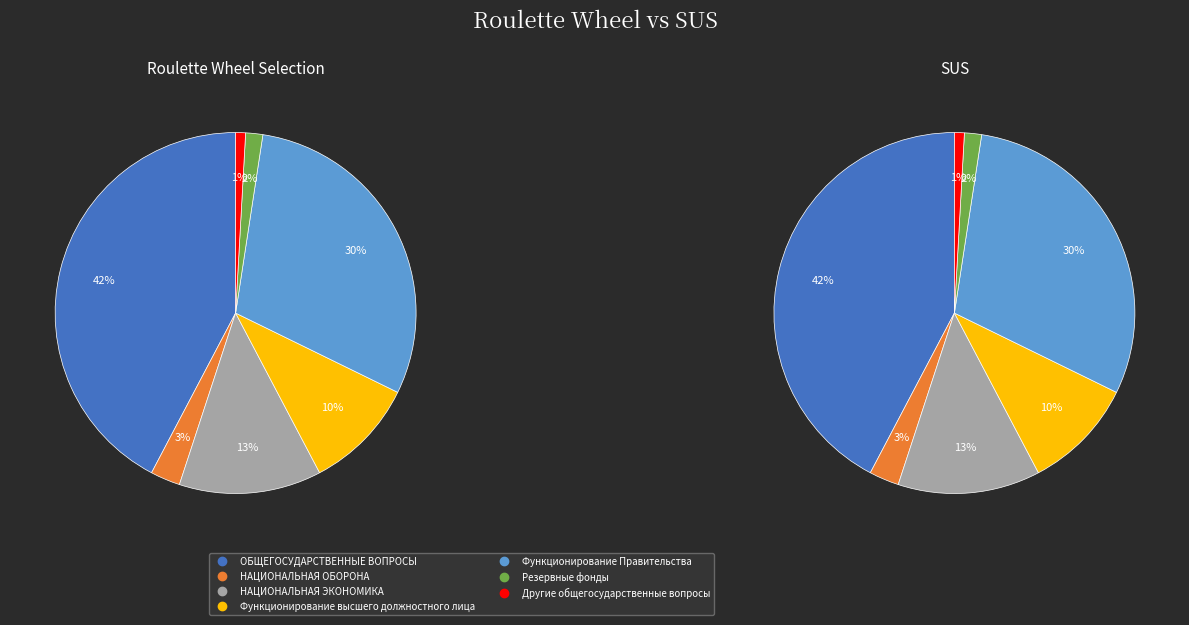

The ОБЩЕГОСУДАРСТВЕННЫЕ ВОПРОСЫ slice represents 50% of the pie. True or false?

False